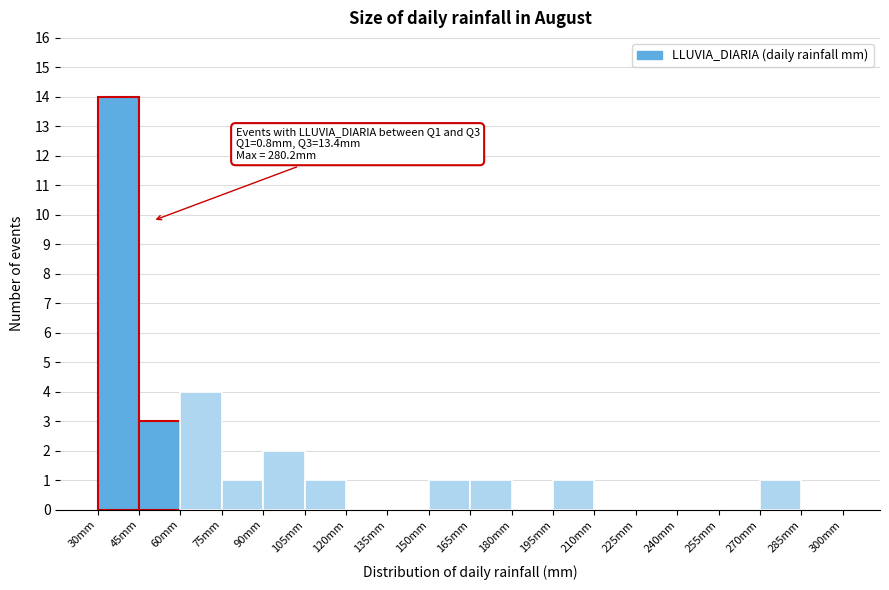

Over which range of the x-axis is the bar tallest?

30 to 45